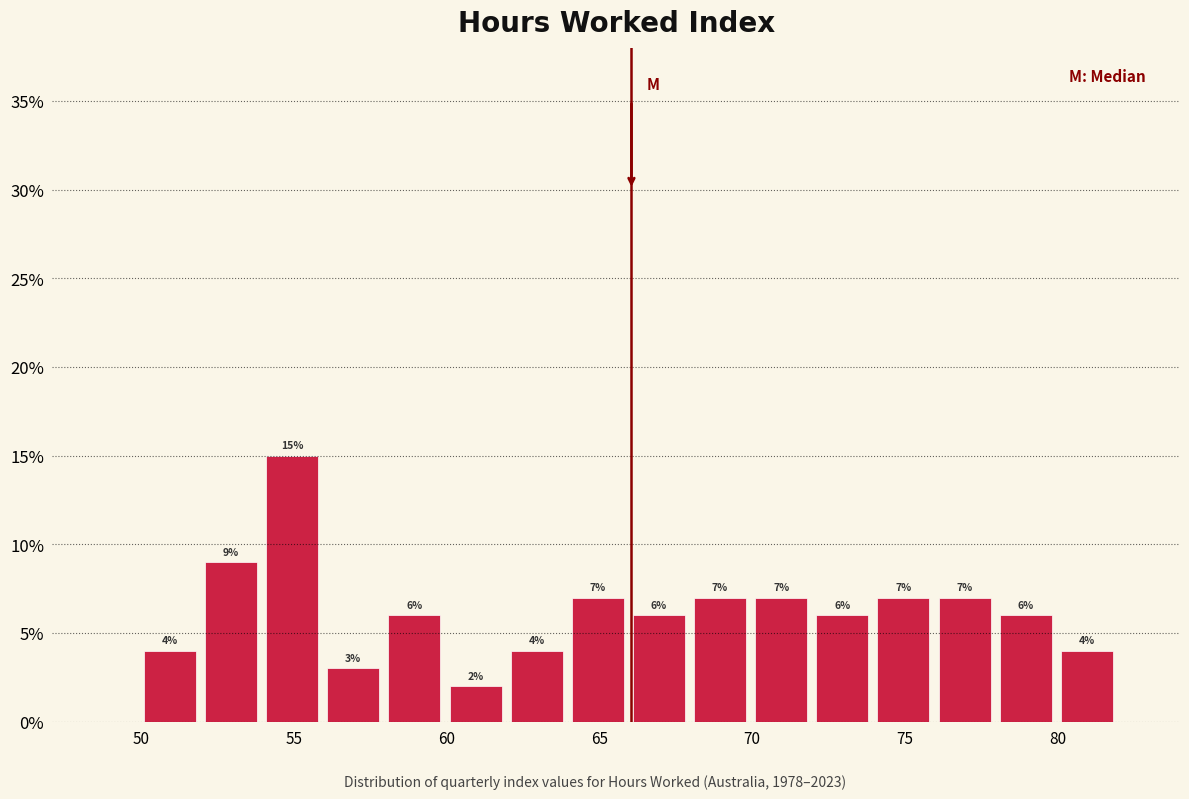

Over which range of the x-axis is the bar tallest?

54.1 to 56.1